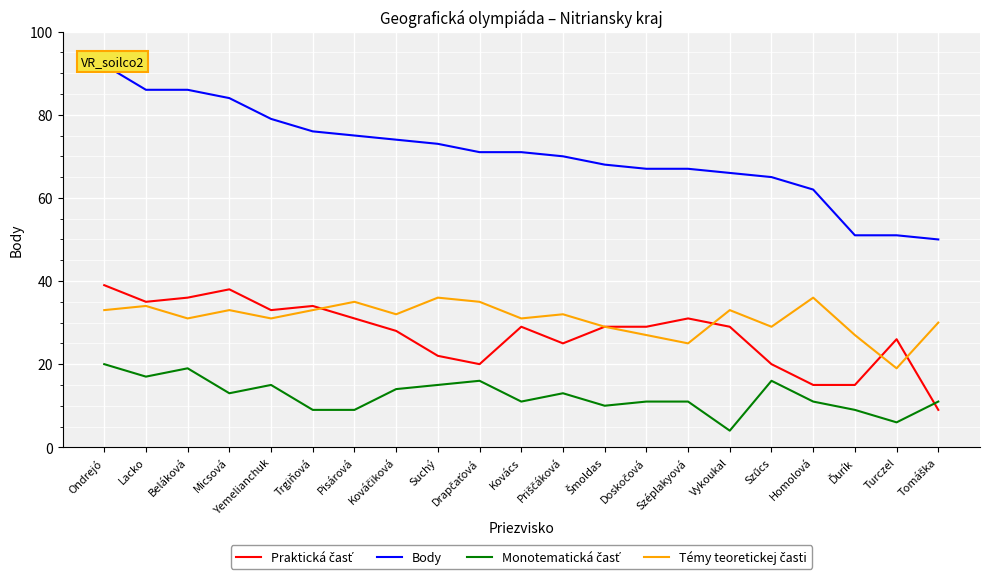

At how many categories does at least one series exceed 9?

21